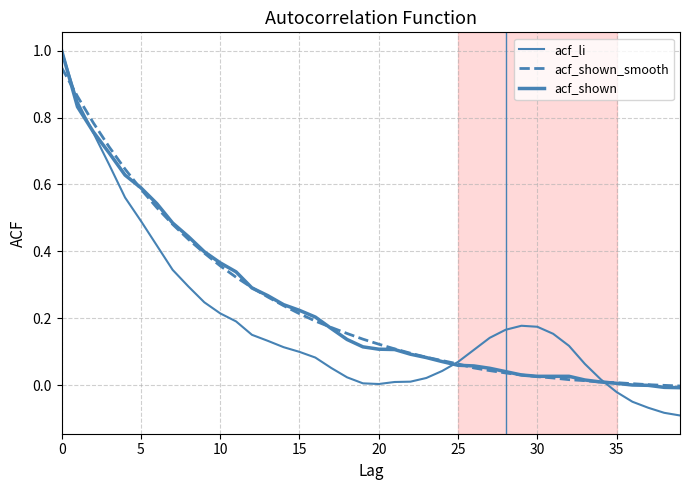

How many lines are shown in the chart?

3